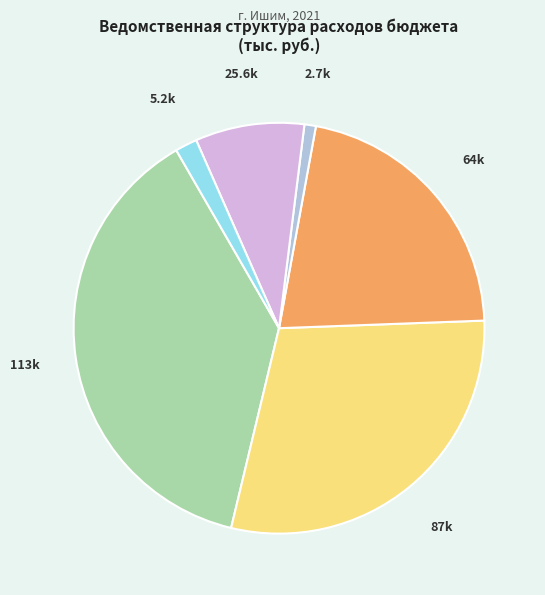

Does any single category account for the majority?

No